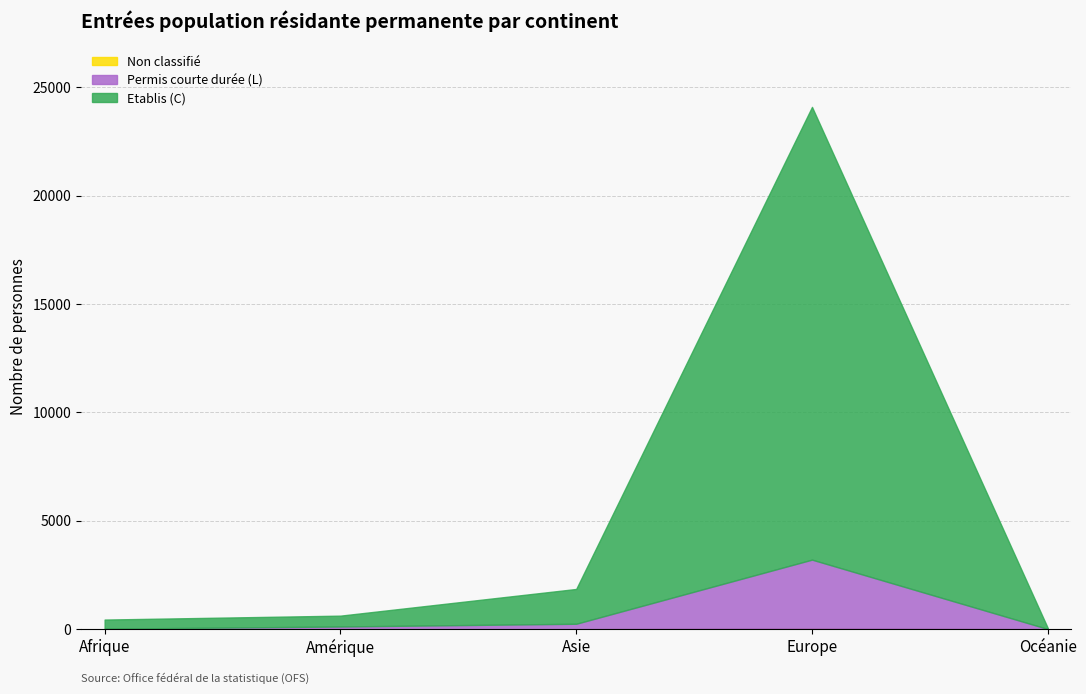

At which category is the sum across all series the highest?

Europe